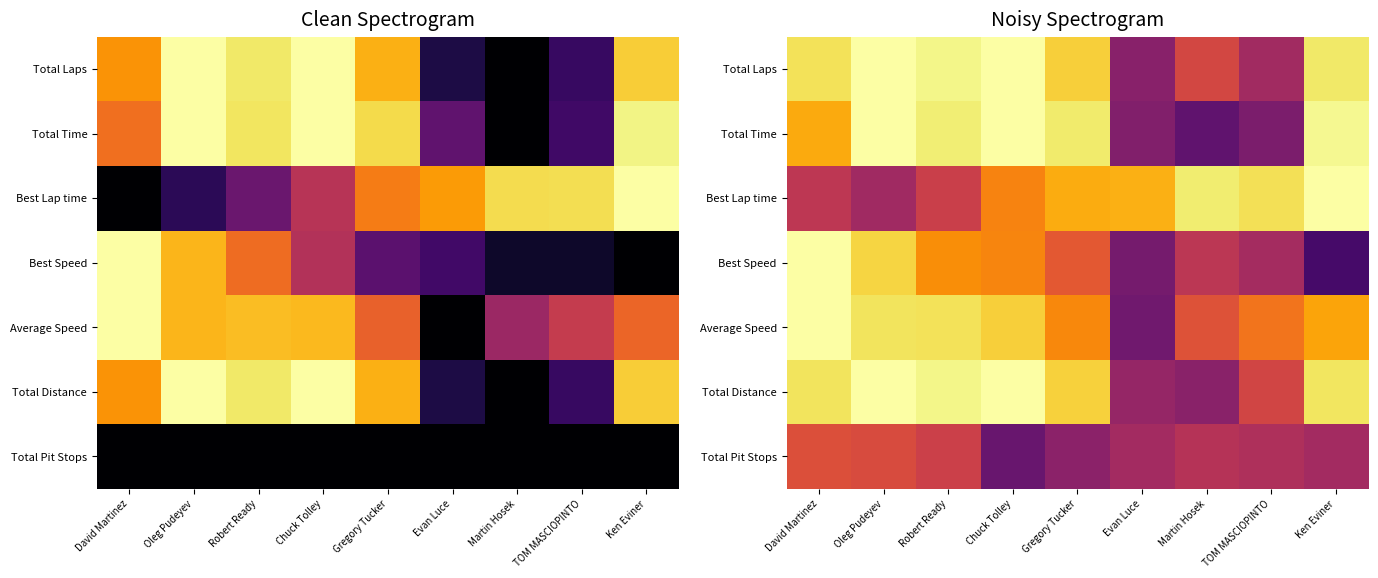

At which category does the chart reach its peak across all series?

Oleg Pudeyev